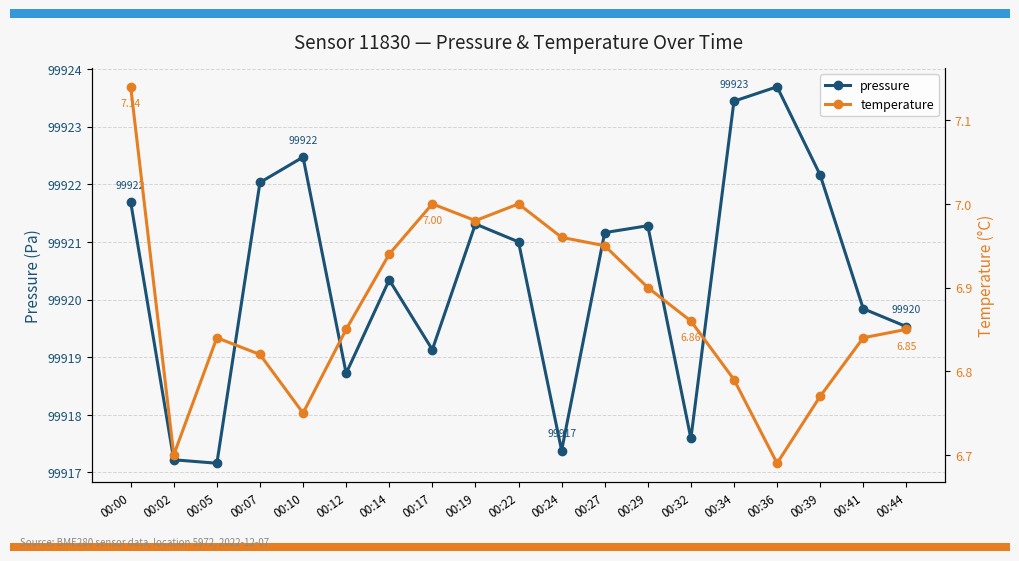

What is the total value across all series at 00:07?

99928.9